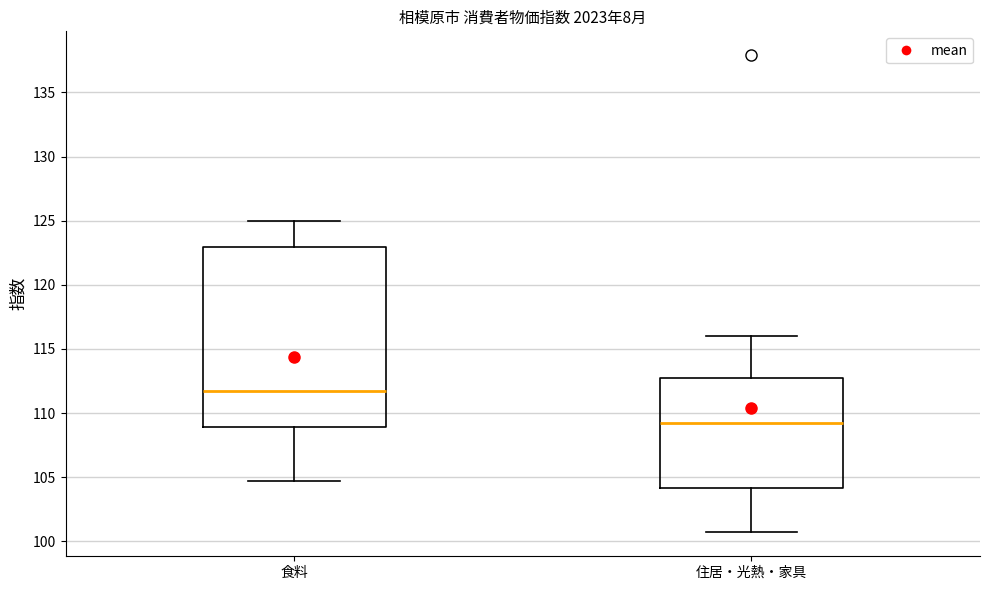

Reading left to right, transcribe this box plot: for each box, give where its median line is, the range the box spans, and where its two whiskers end, as read against the y-axis. The values are not printed on the chart, so give them approximately, as read against the axis.

食料: median 112.0, box 109.0 to 123.0, whiskers 104.5 to 125.0
住居・光熱・家具: median 109.5, box 104.0 to 113.0, whiskers 100.5 to 116.0